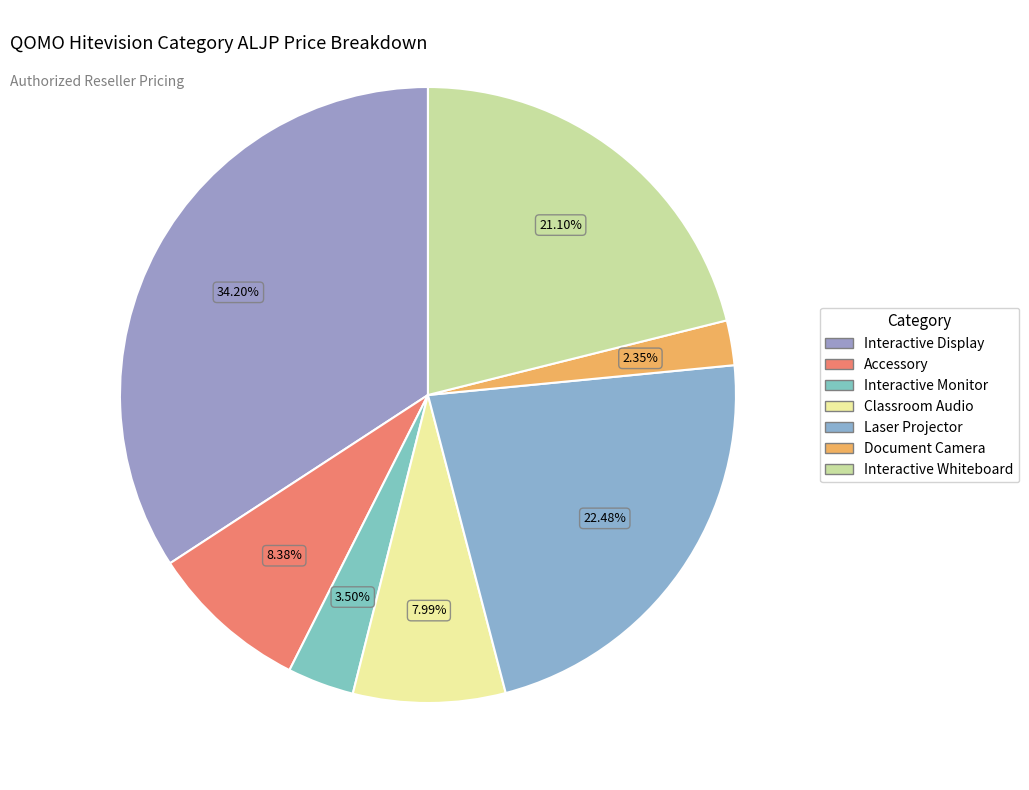

Count the number of slices in the pie.

7